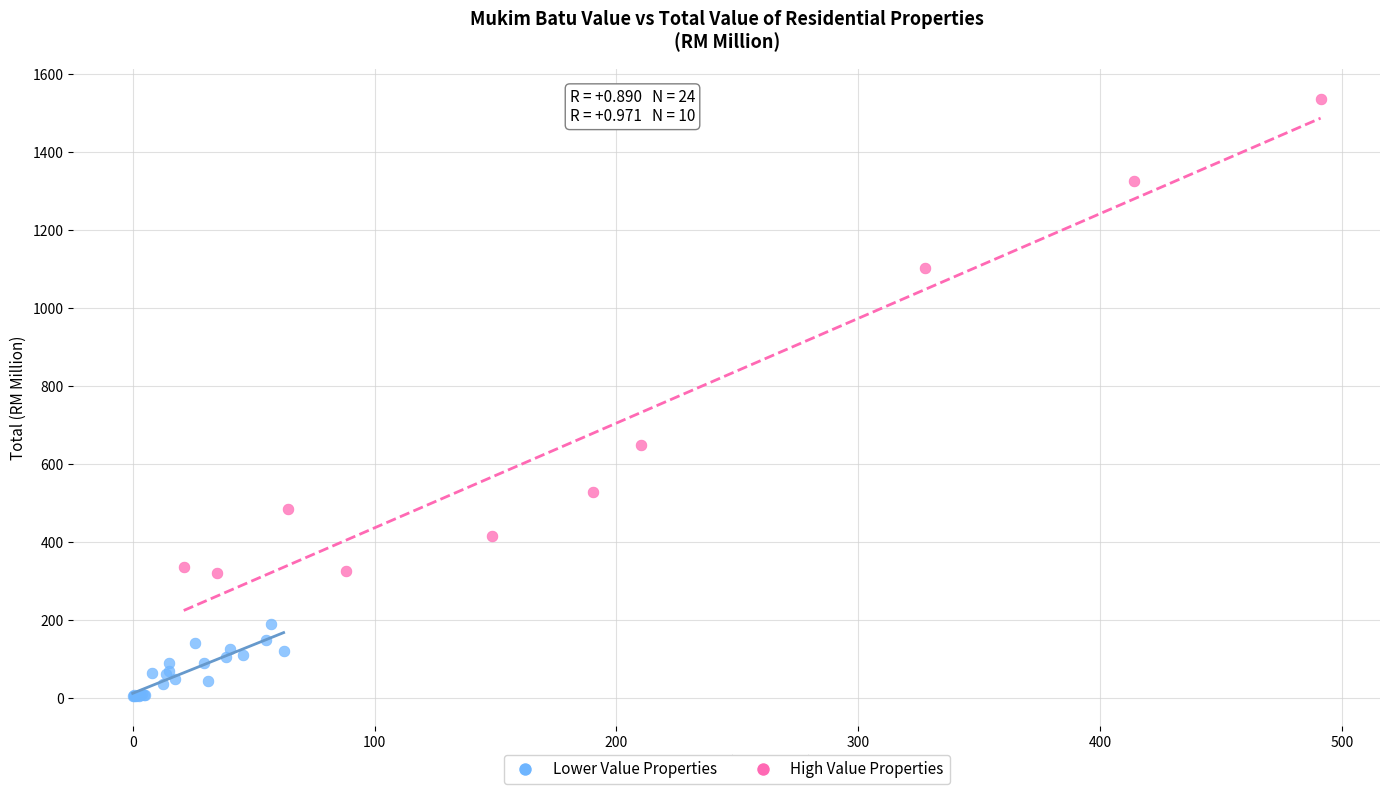

Which series contains the lowest Y value?

Lower Value Properties